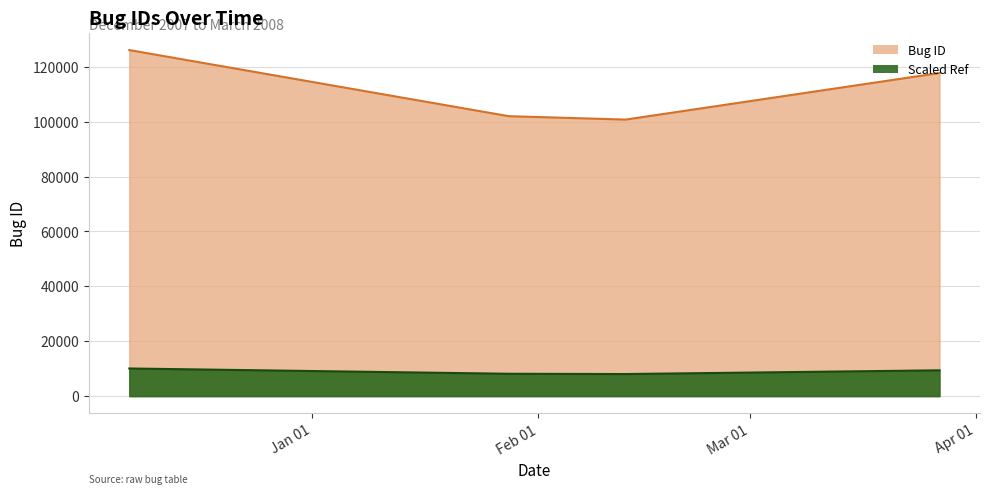

What is the difference between the values at 2007-12-07 and 2008-03-27?

8354